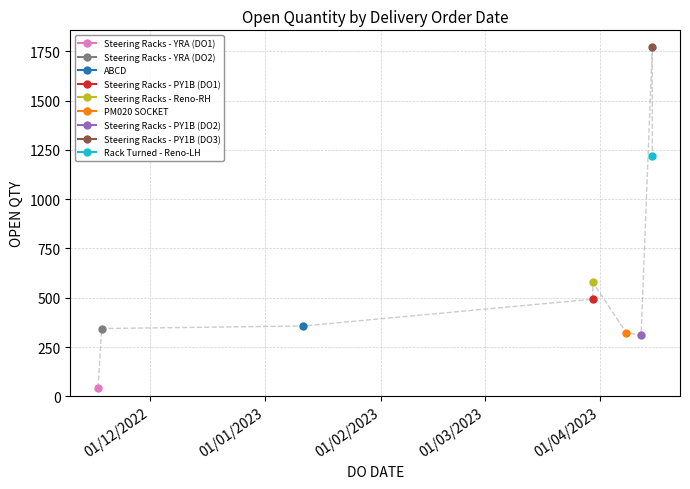

Which category has the lowest value across all series?

17/11/2022